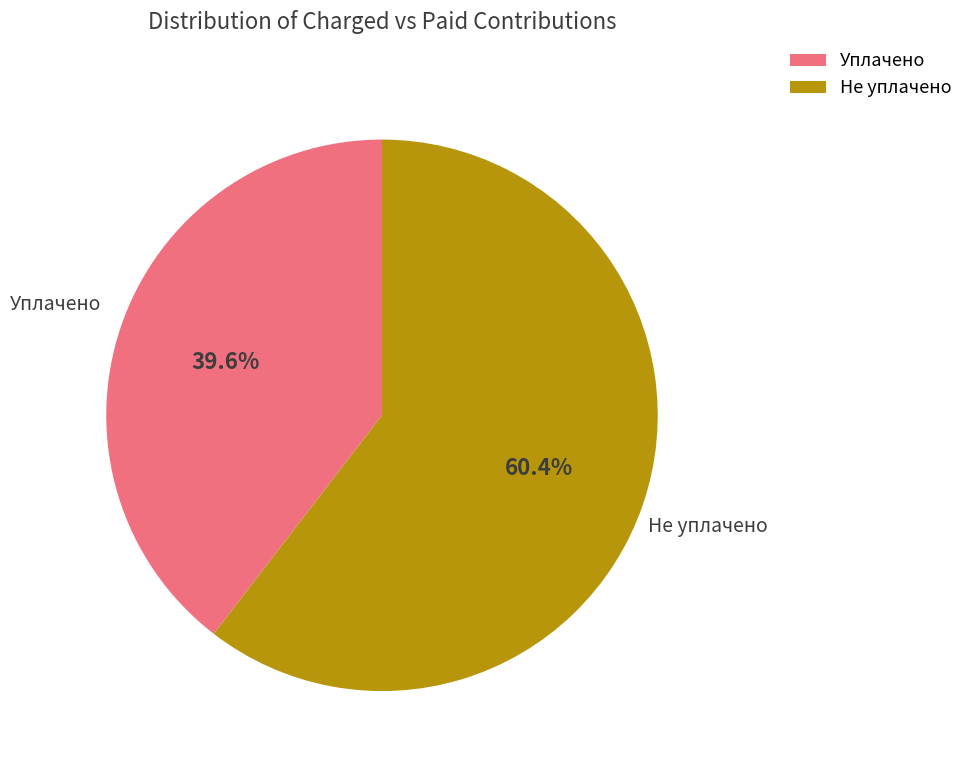

What percentage is NOT represented by Не уплачено?

39.6%